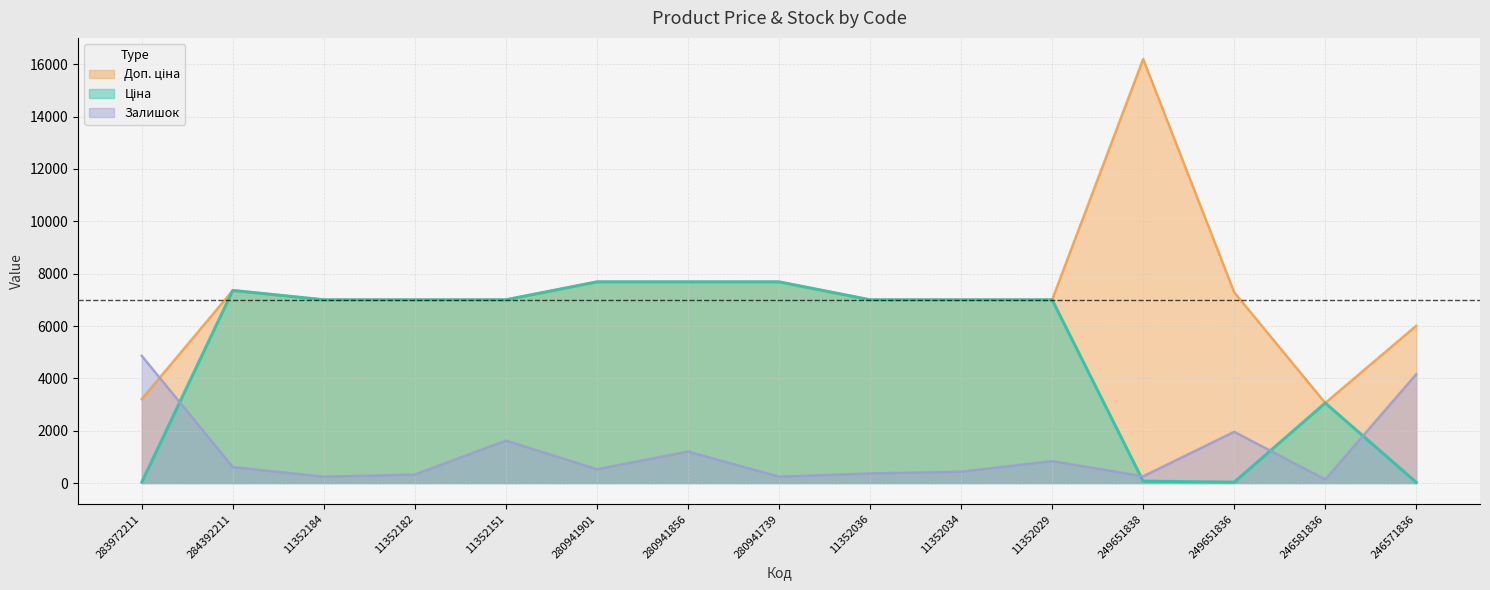

What is the value of the Залишок point at the 12th from the left?

256.5